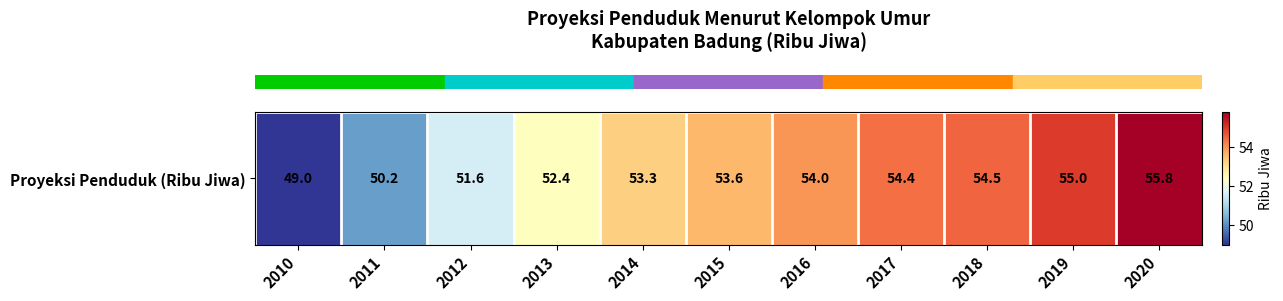

Reading left to right, extract all data points from this chart.

49.0	50.2	51.6	52.4	53.3	53.6	54.0	54.4	54.5	55.0	55.8